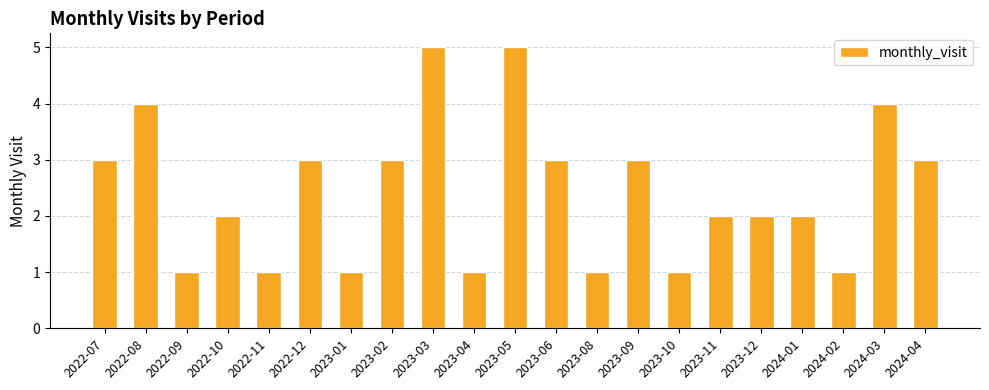

What is the label of the 6th bar from the right?

2023-11